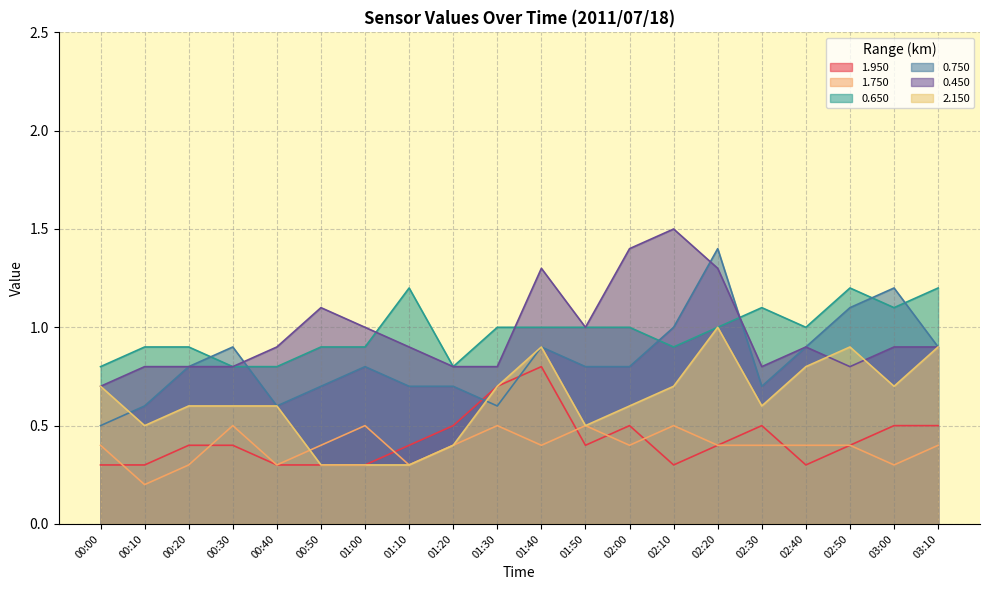

What is the minimum value shown in the chart?

0.2